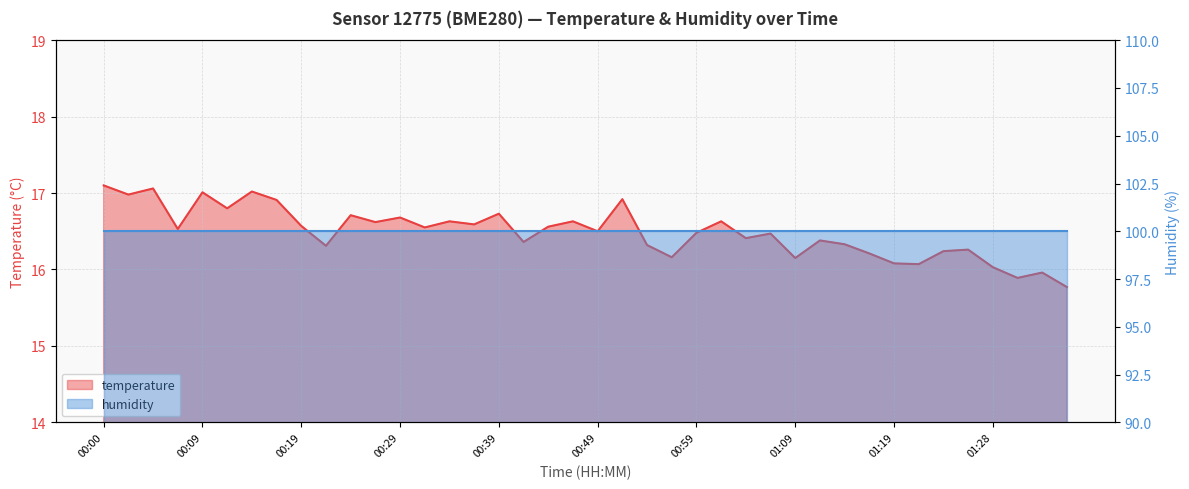

What is the difference between the maximum and minimum values?

1.3